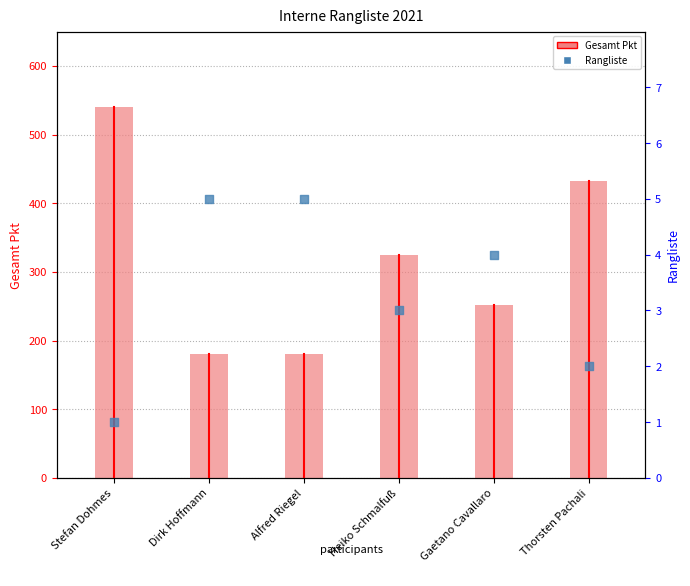

At which category is the sum across all series the highest?

Stefan Dohmes